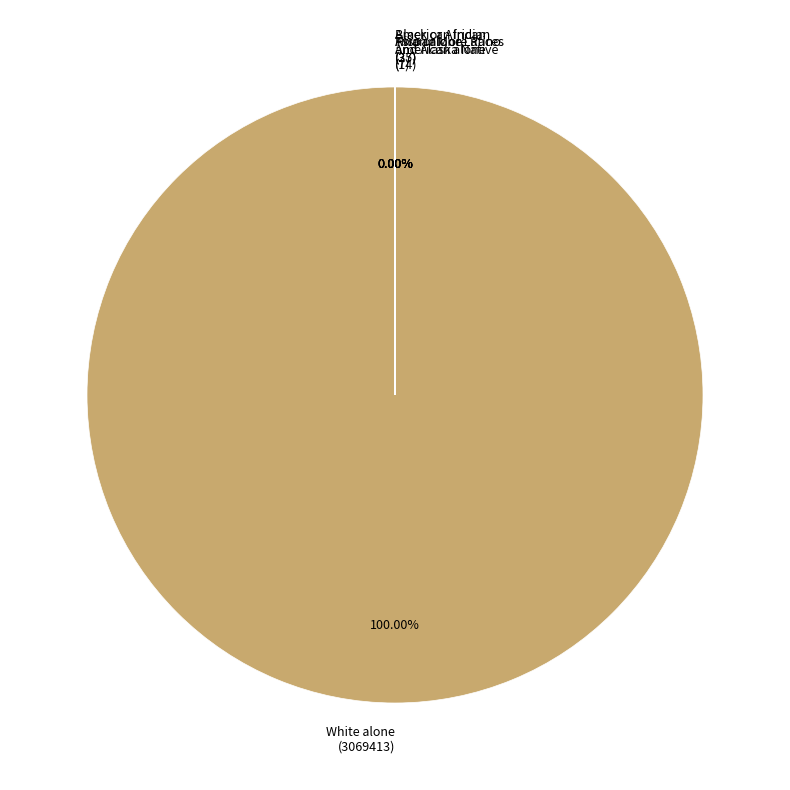

How many slices are in this pie chart?

6